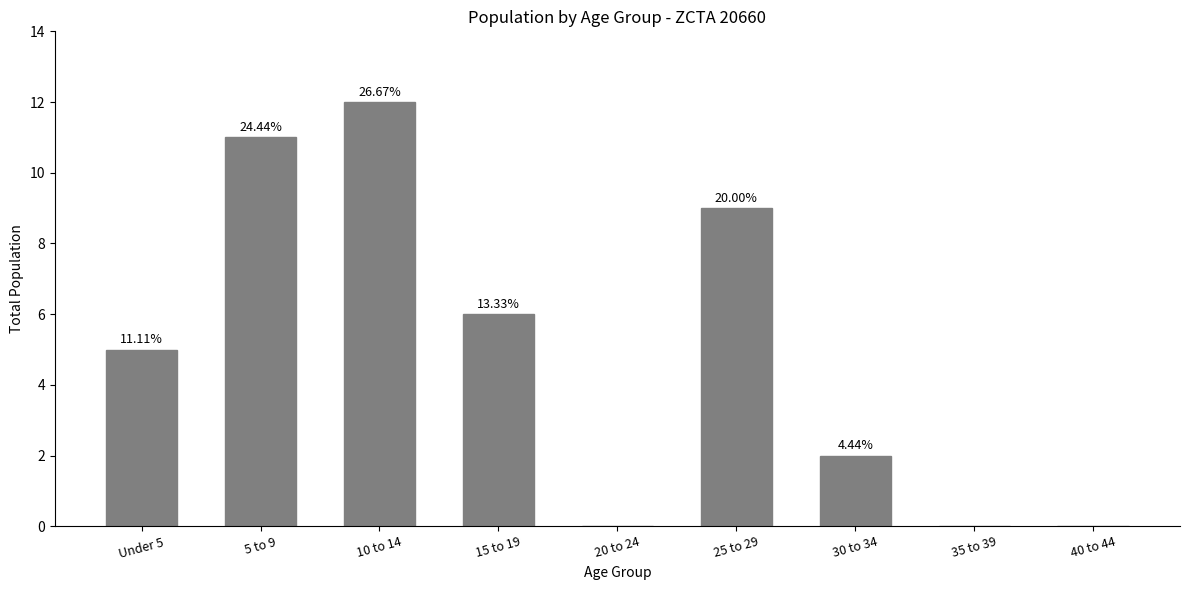

Are the bars horizontal?

No